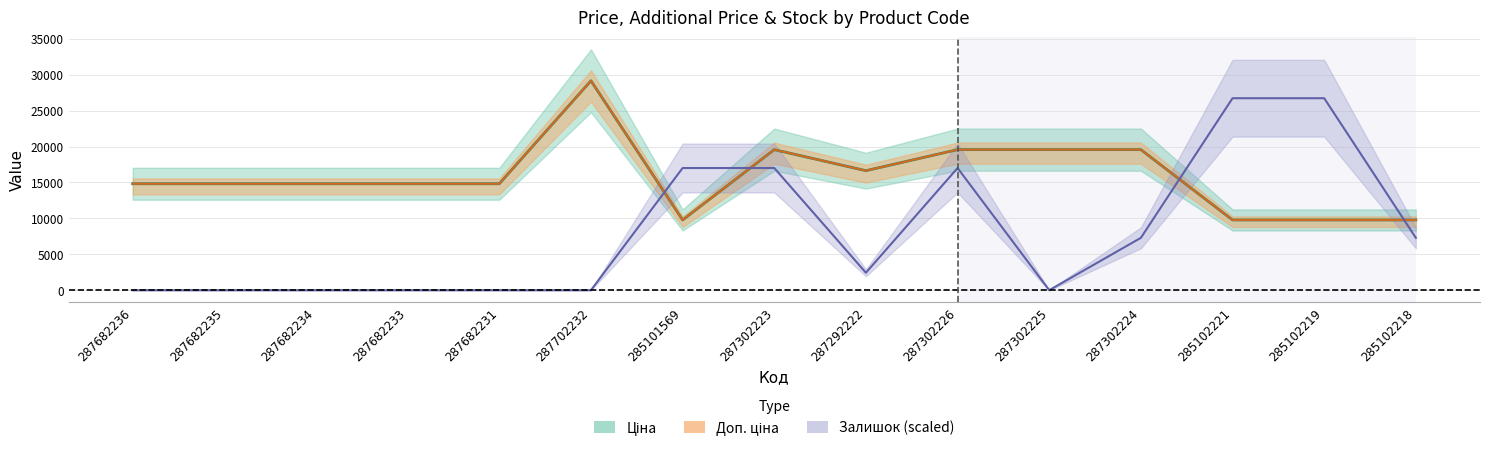

Is the value of Залишок at 285102221 greater than the value of Ціна at 287682236?

Yes